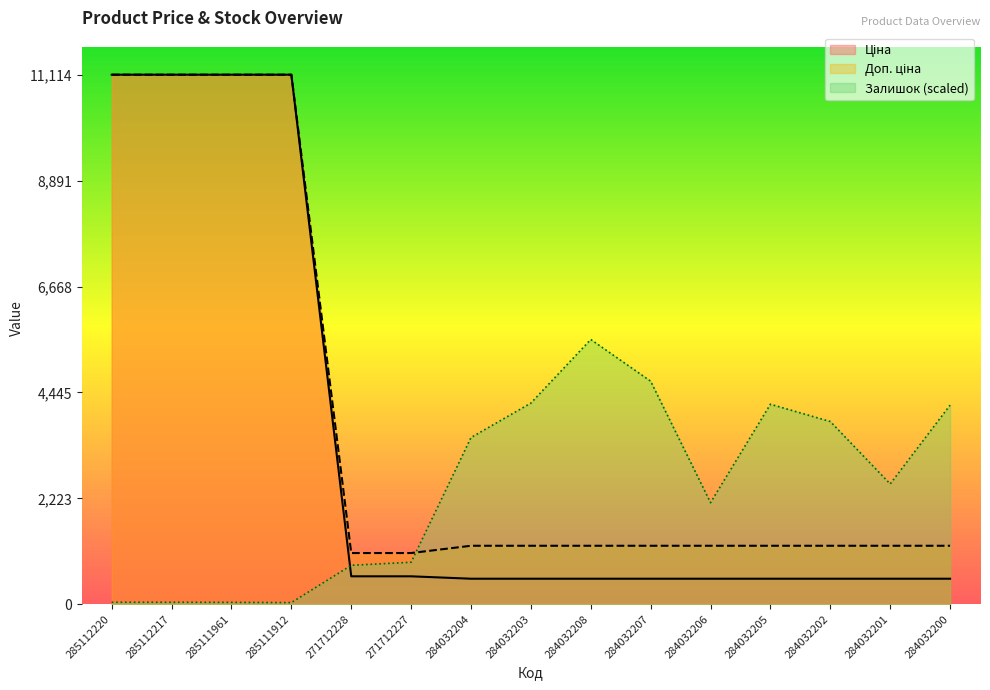

Where is the first local maximum for Залишок?

284032208